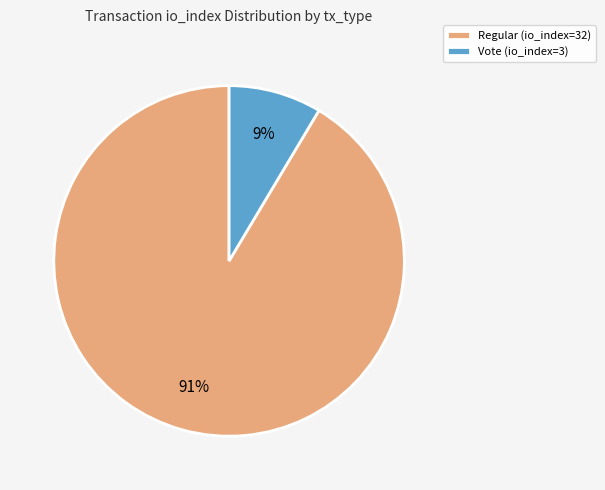

Do Vote (io_index=3) and Regular (io_index=32) together represent more than half of the pie?

Yes